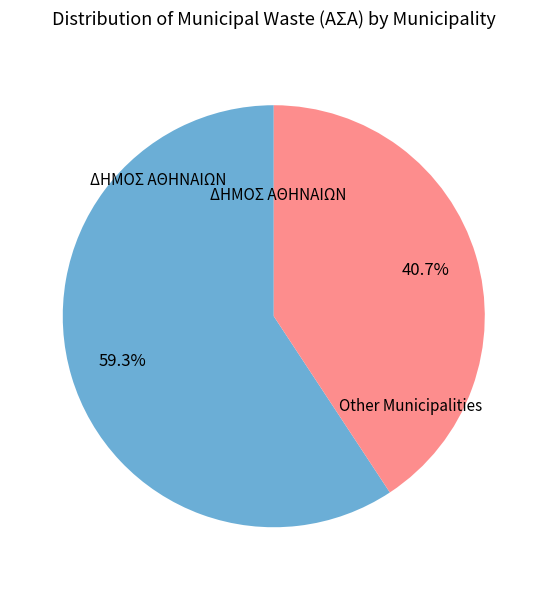

Is there a majority slice in this chart?

Yes